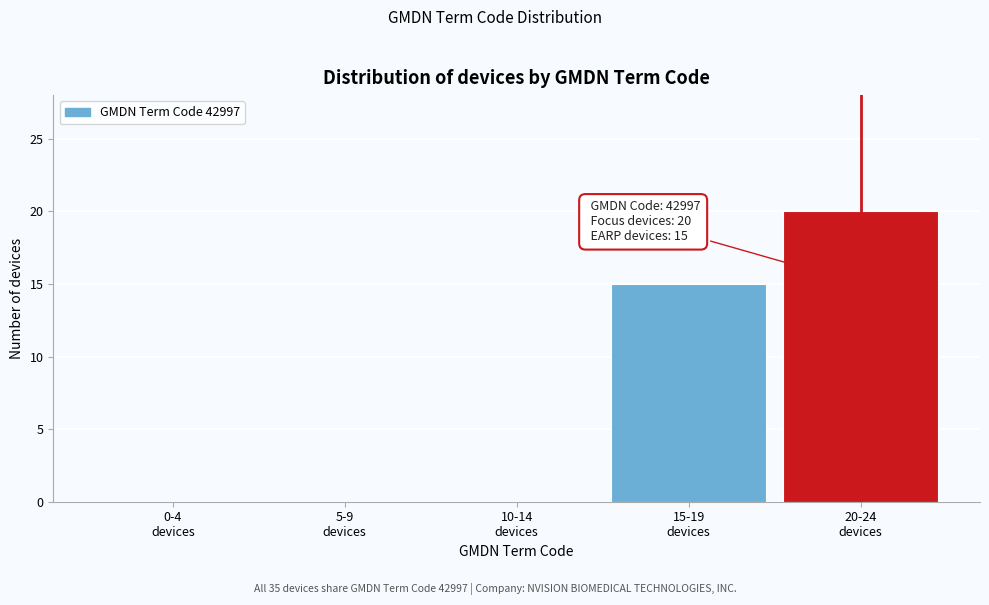

What is the sum of all values?

35